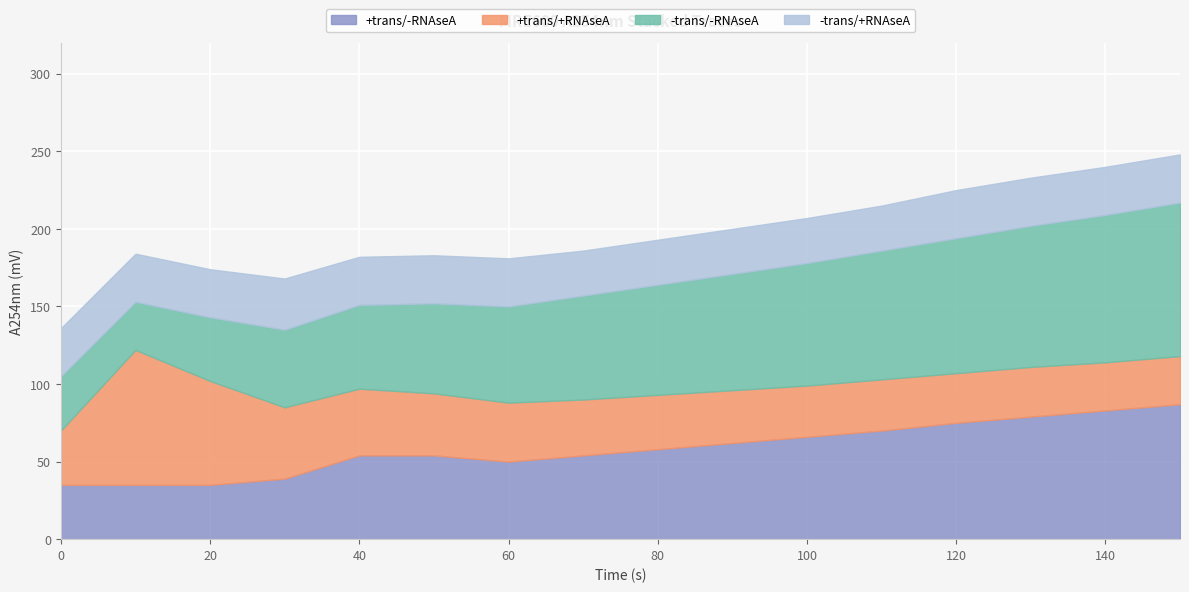

How many series are shown in this chart?

4